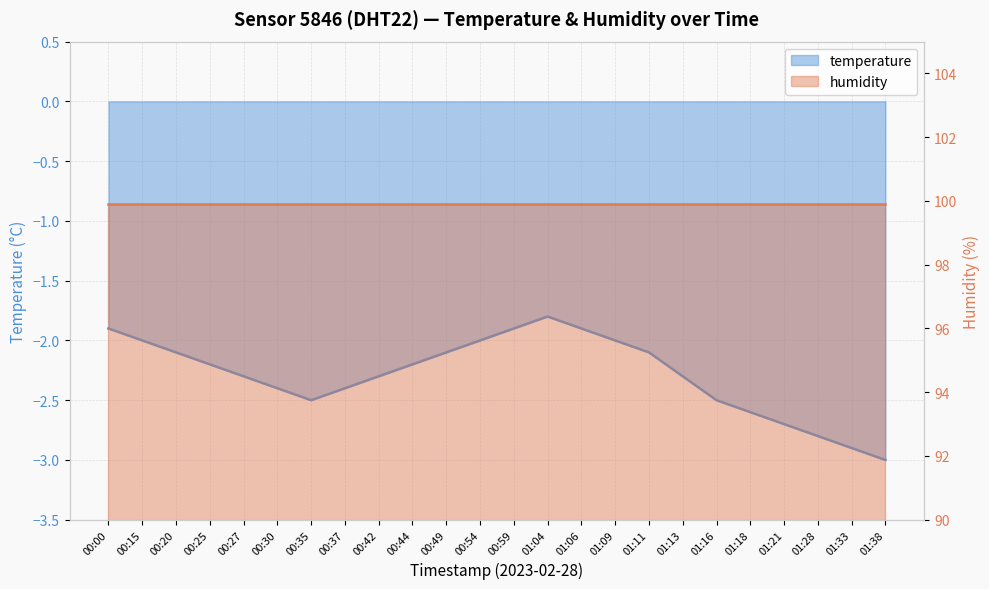

What is the label of the 1st point from the left?

00:00